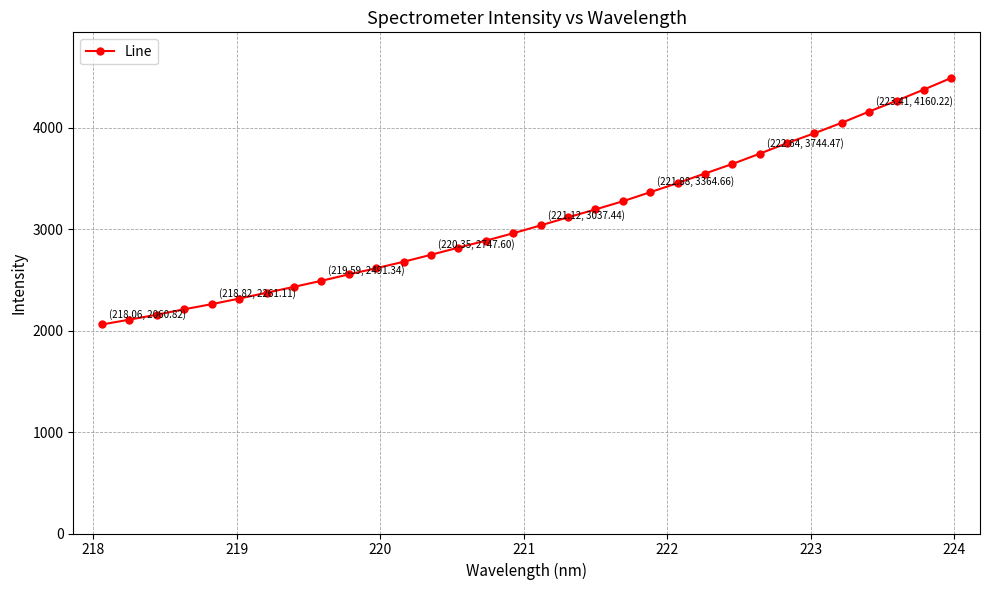

What is the value of the 17th point from the left?

3037.4